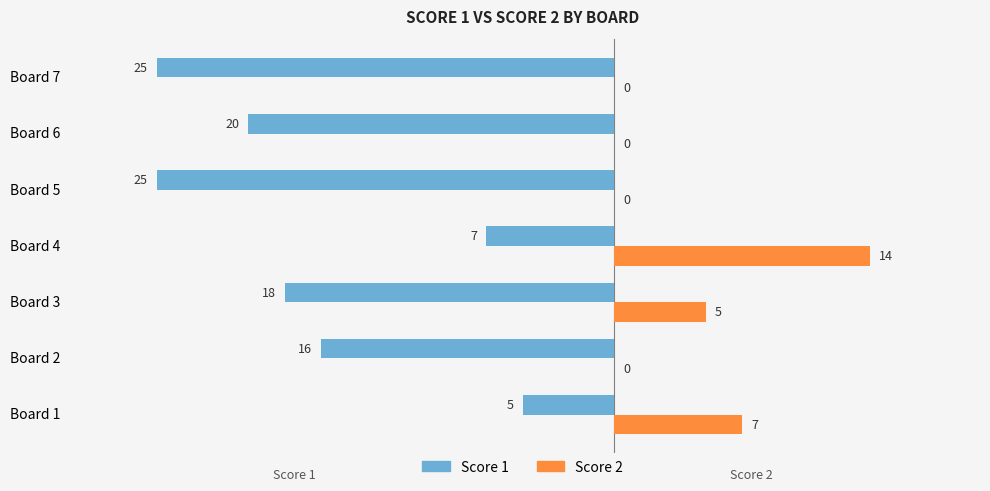

What is the sum of the Score 1 values at Board 6 and Board 1?

-25